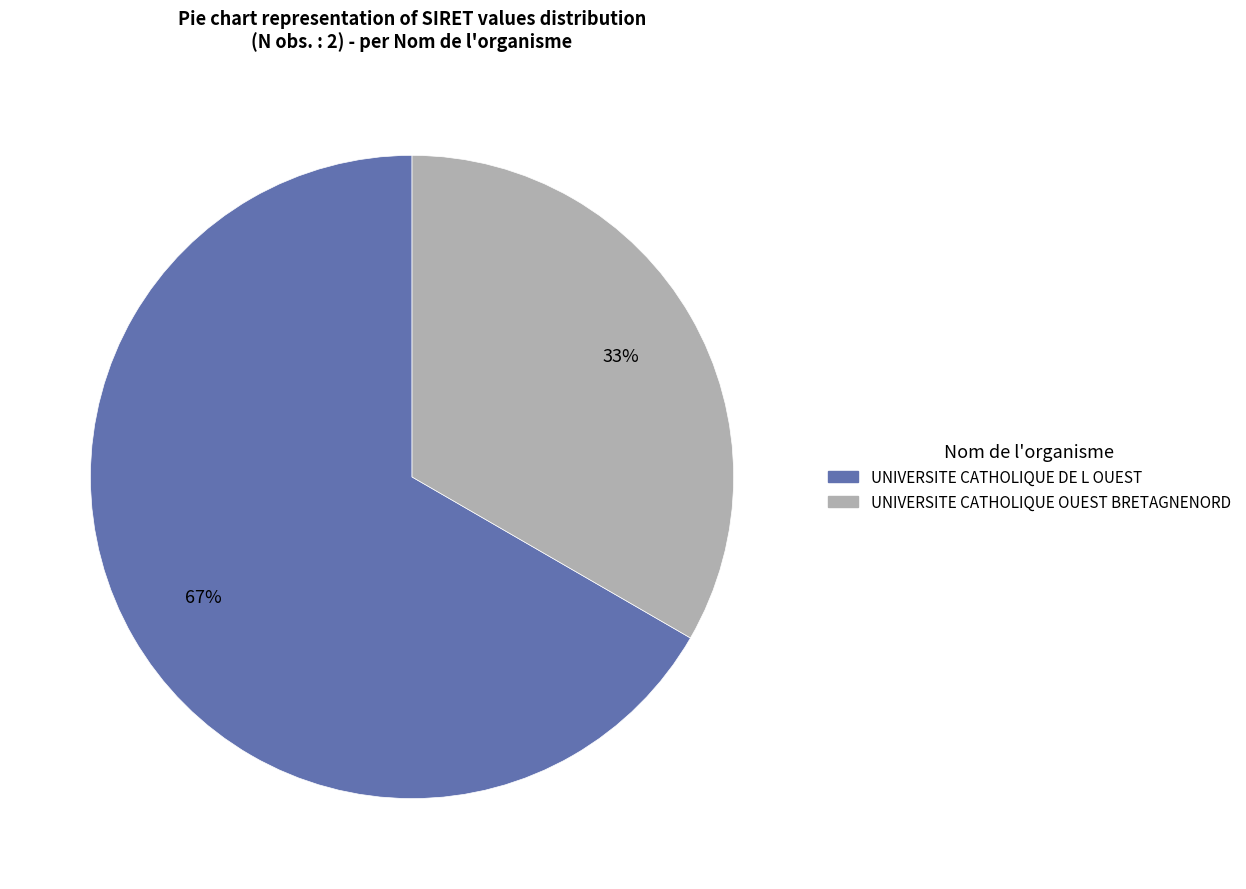

Combined, do UNIVERSITE CATHOLIQUE OUEST BRETAGNENORD and UNIVERSITE CATHOLIQUE DE L OUEST account for over 50%?

Yes